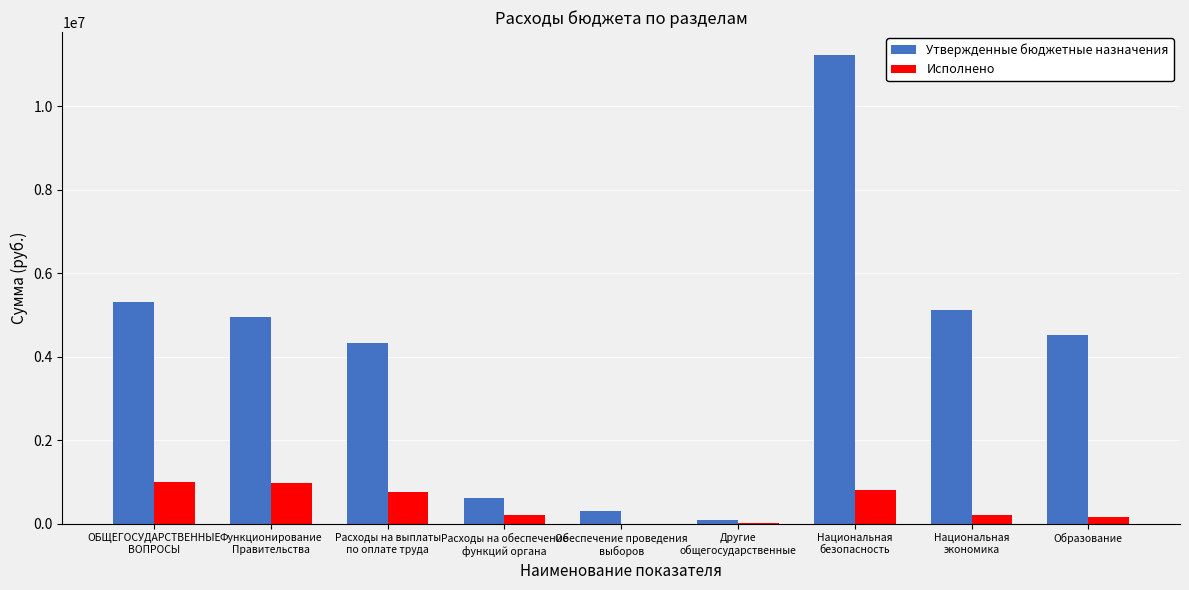

What is the difference between the Исполнено values at Образование and ОБЩЕГОСУДАРСТВЕННЫЕ
ВОПРОСЫ?

852149.0